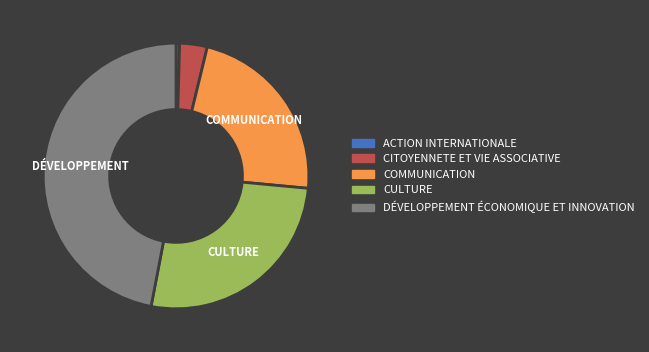

Is there any slice that represents more than half of the pie?

No